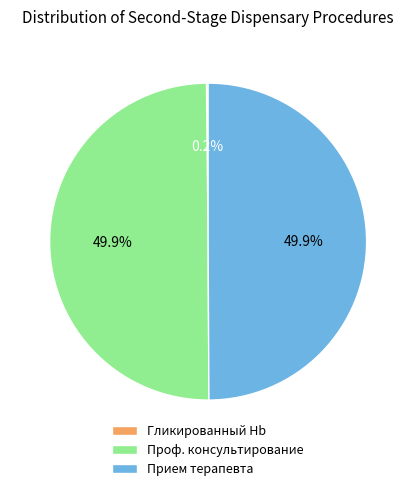

How much of the chart is everything except Прием терапевта?

50.1%